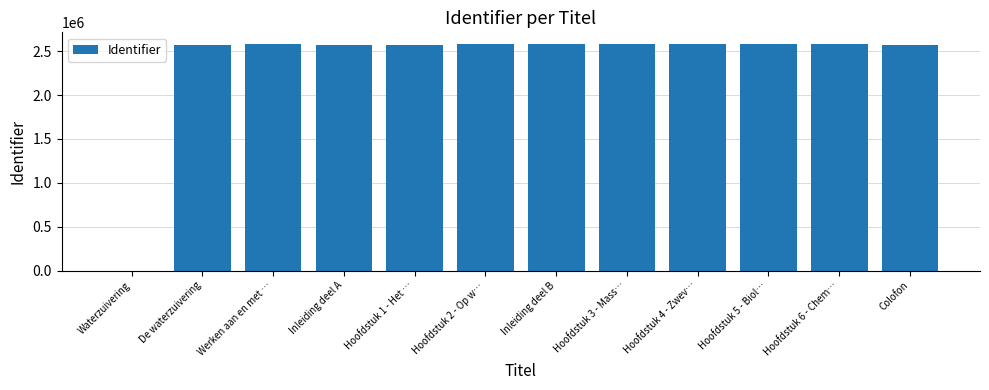

What is the change in value from Waterzuivering to Hoofdstuk 6 - Chem…?

+2586161